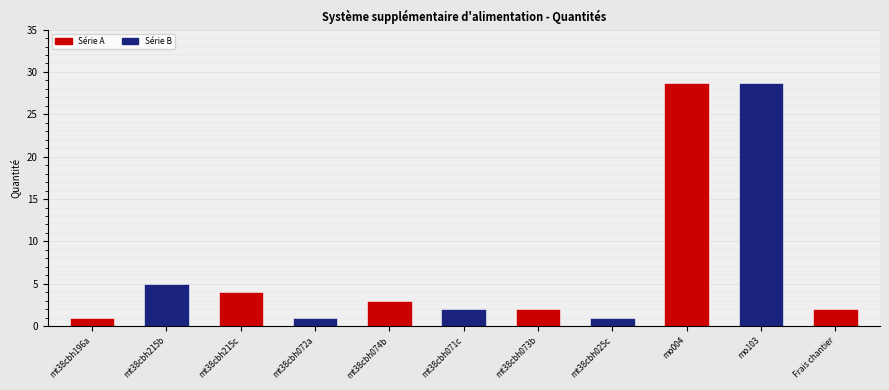

List the labels in order of value, smallest first.

mt38cbh196a, mt38cbh072a, mt38cbh025c, mt38cbh071c, mt38cbh073b, Frais chantier, mt38cbh074b, mt38cbh215c, mt38cbh215b, mo004, mo103